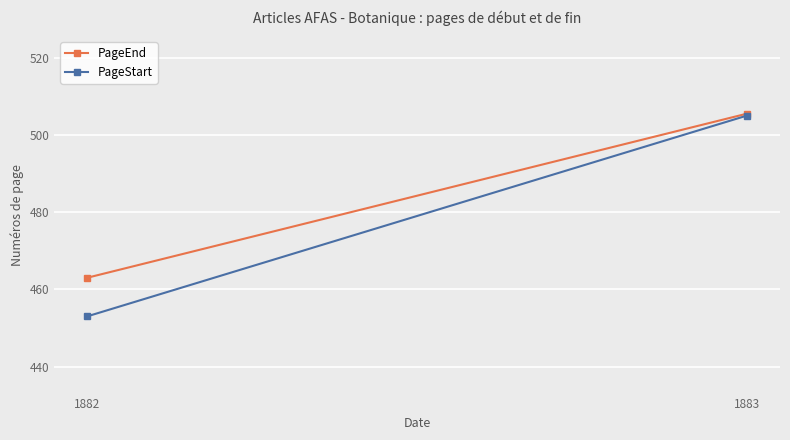

Which series has the largest total across all categories?

PageEnd